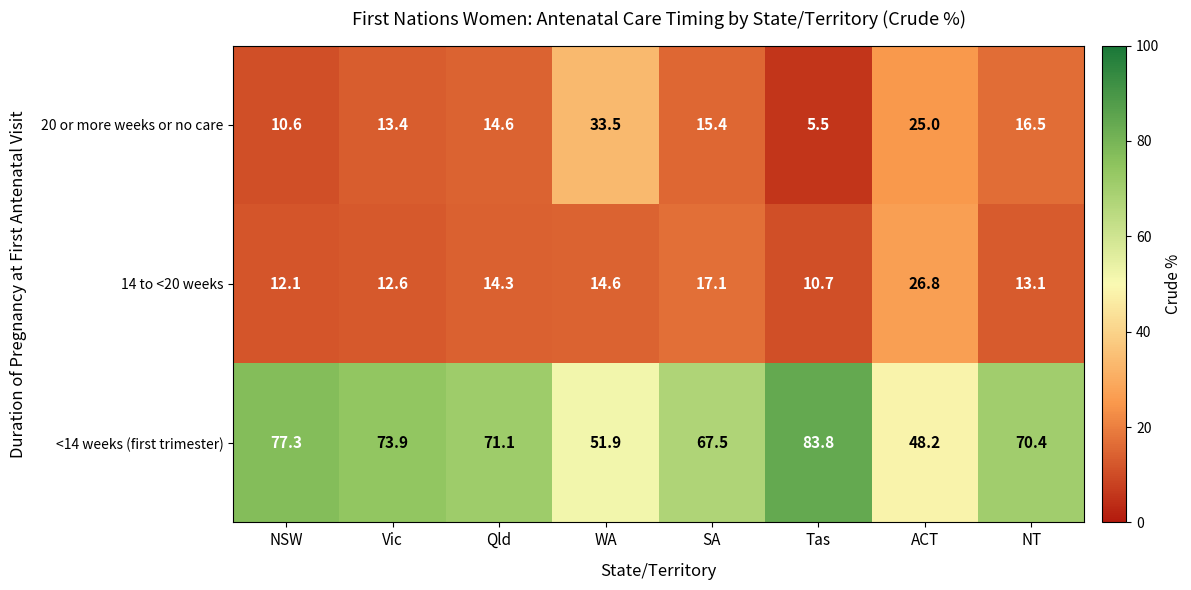

What value does the 14 to <20 weeks series have at Vic?

12.6